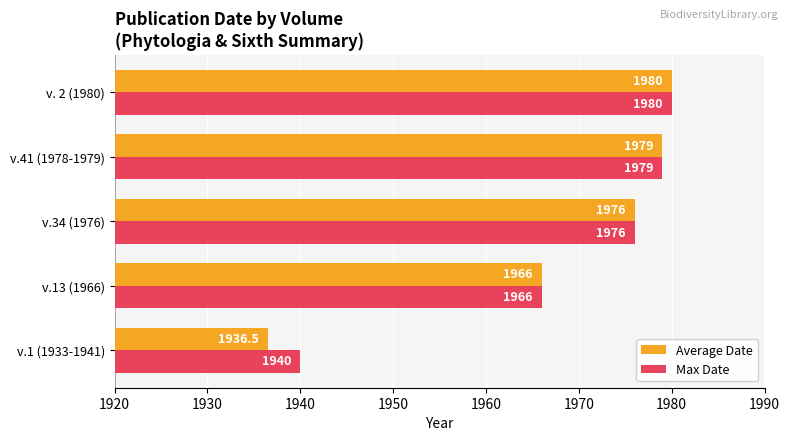

What is the average value of the Max Date series?

1968.2